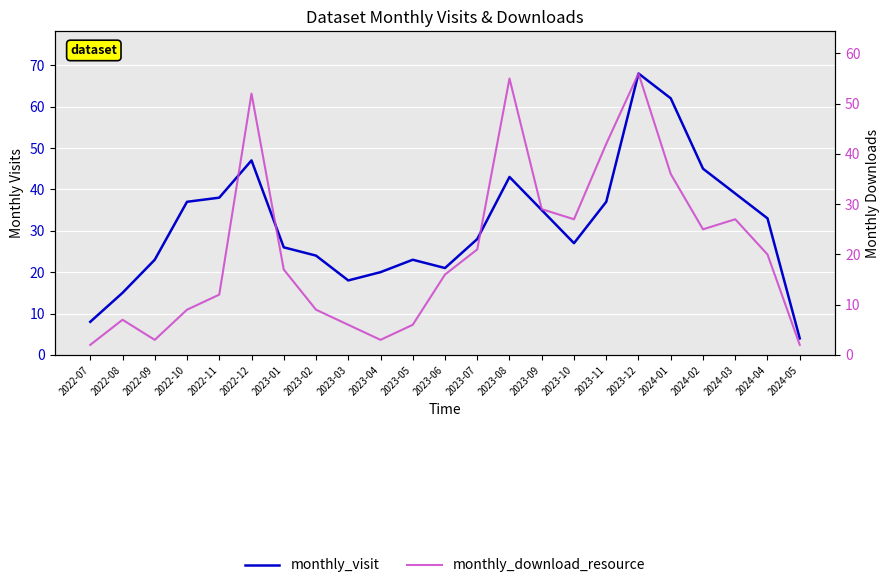

Between which two adjacent categories do monthly_visit and monthly_download_resource first intersect?

2022-11 and 2022-12